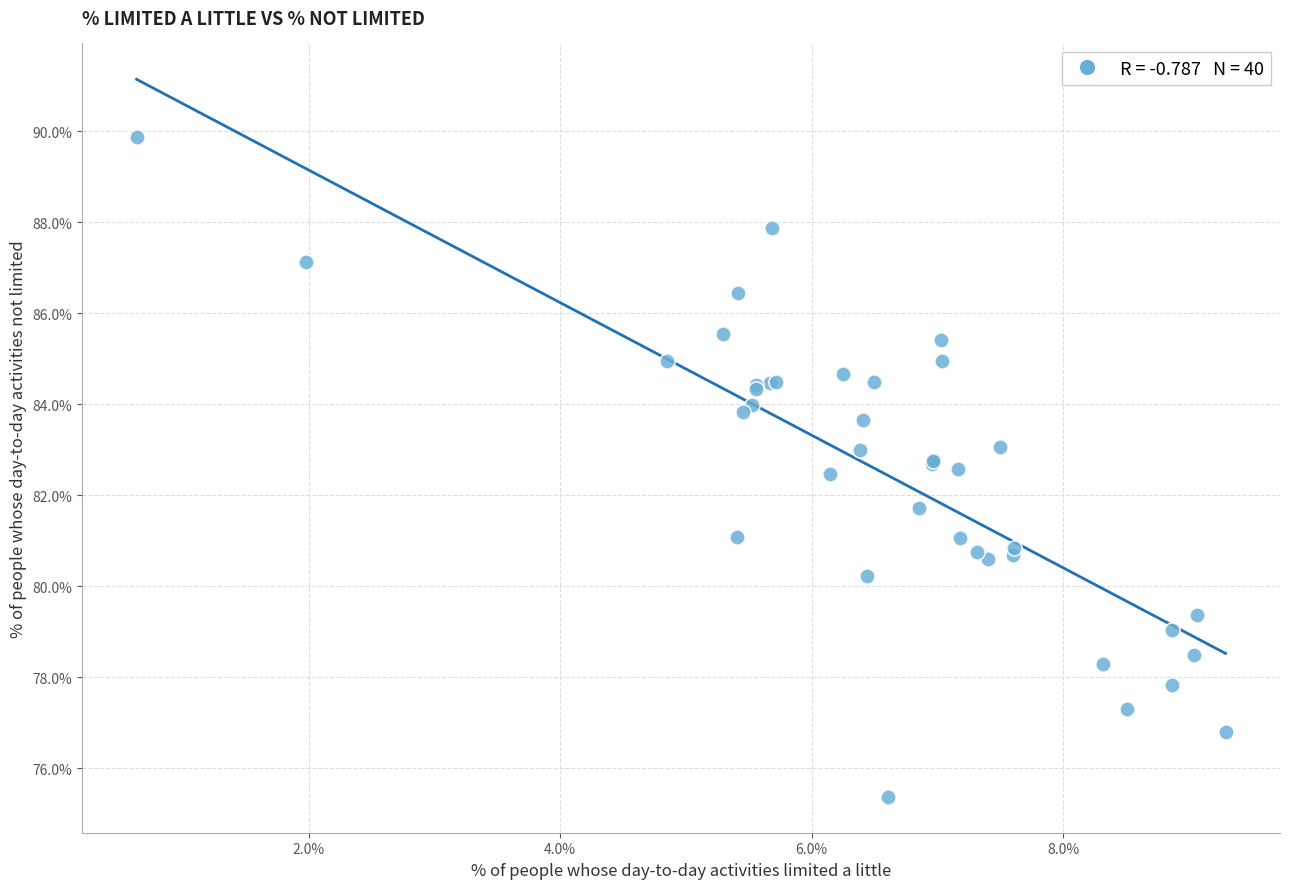

What Y value in the scatter plot is closest to 82?

81.7